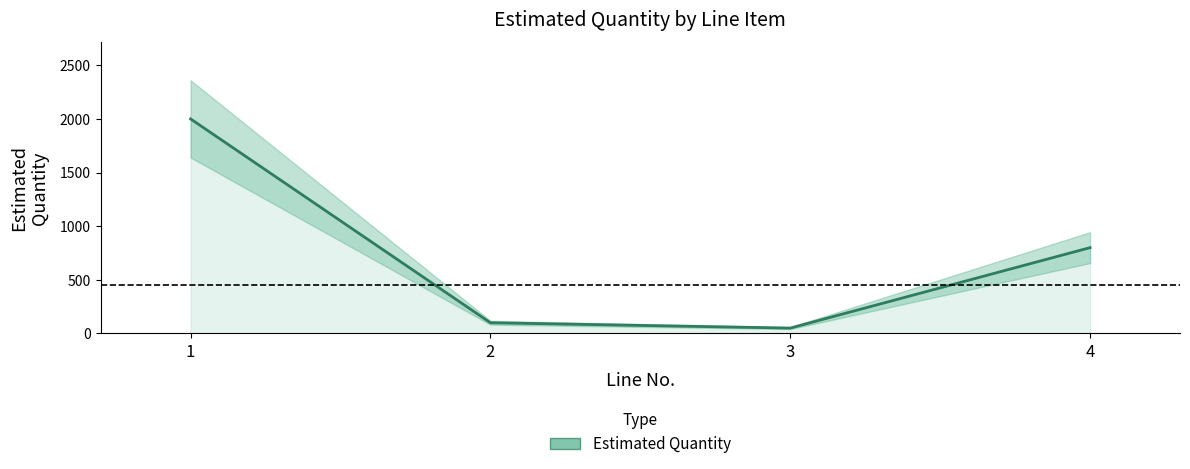

Where is the data nearest to the value 1025?

4